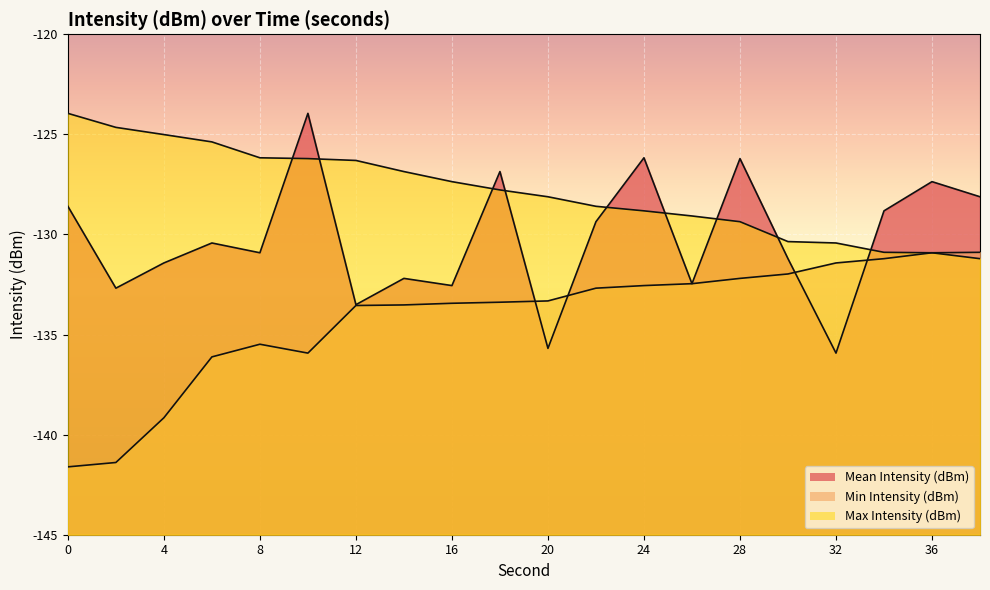

The Min Intensity (dBm) series shows -88.4 at 26. True or false?

False